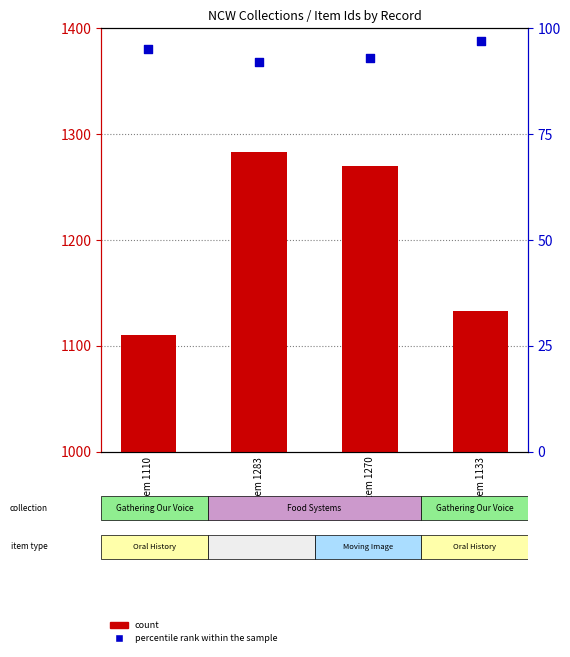

At which category is the sum across all series the highest?

Item 1283